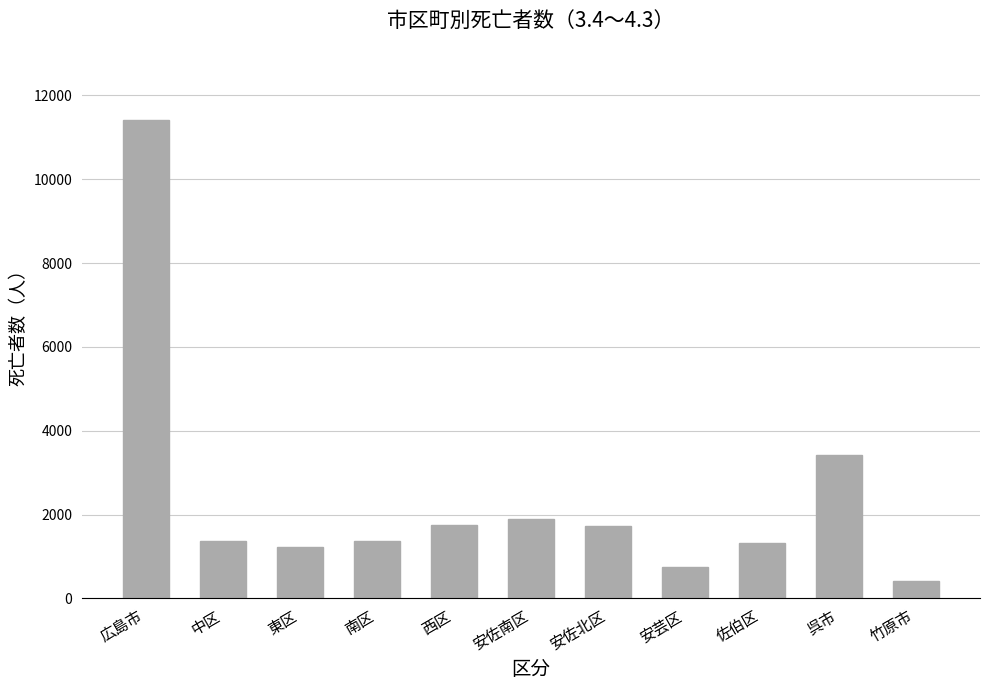

What is the sum of all values?

26690